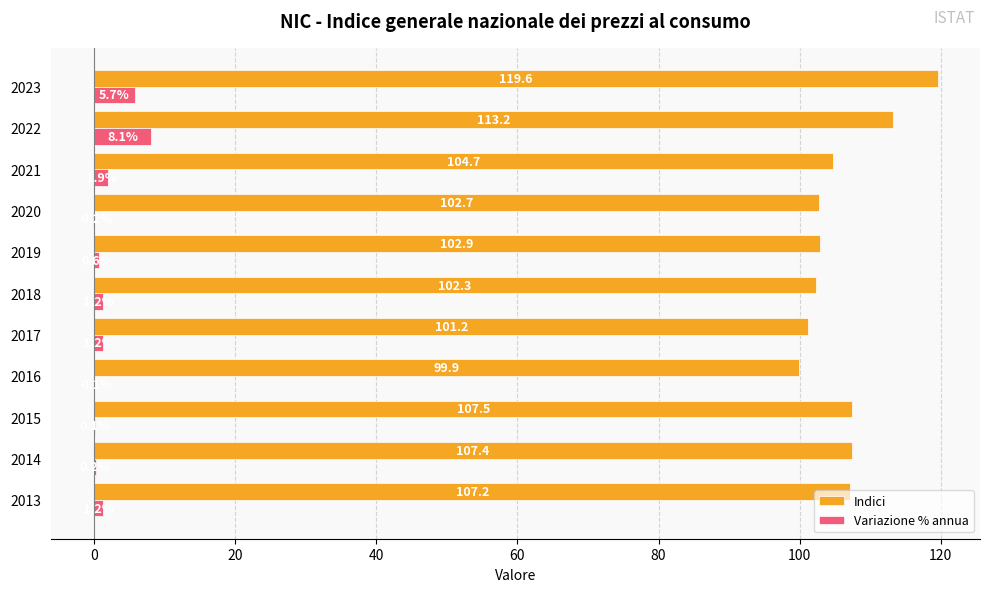

The value of Variazione % annua at 2020 is -0.2. True or false?

True